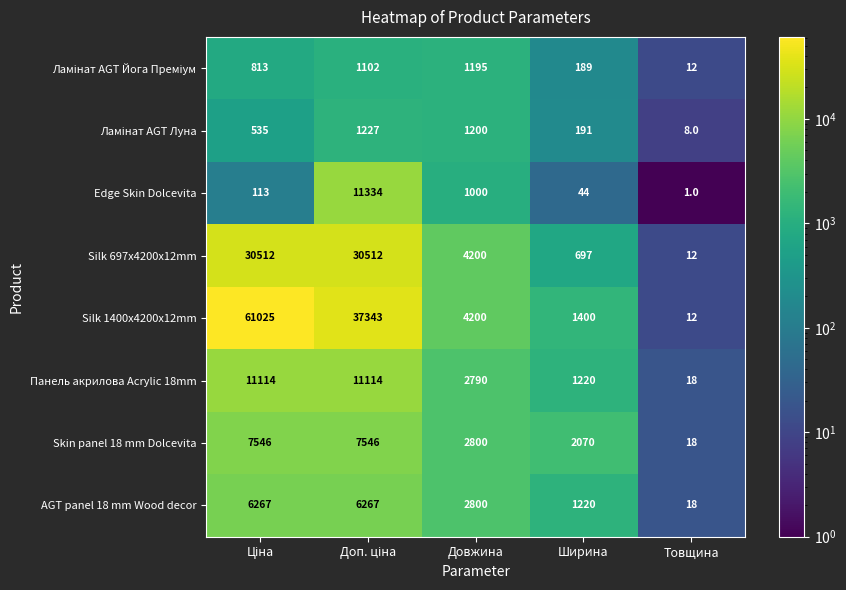

What is the difference between the second highest and minimum values in the Панель акрилова Acrylic 18mm series?

11096